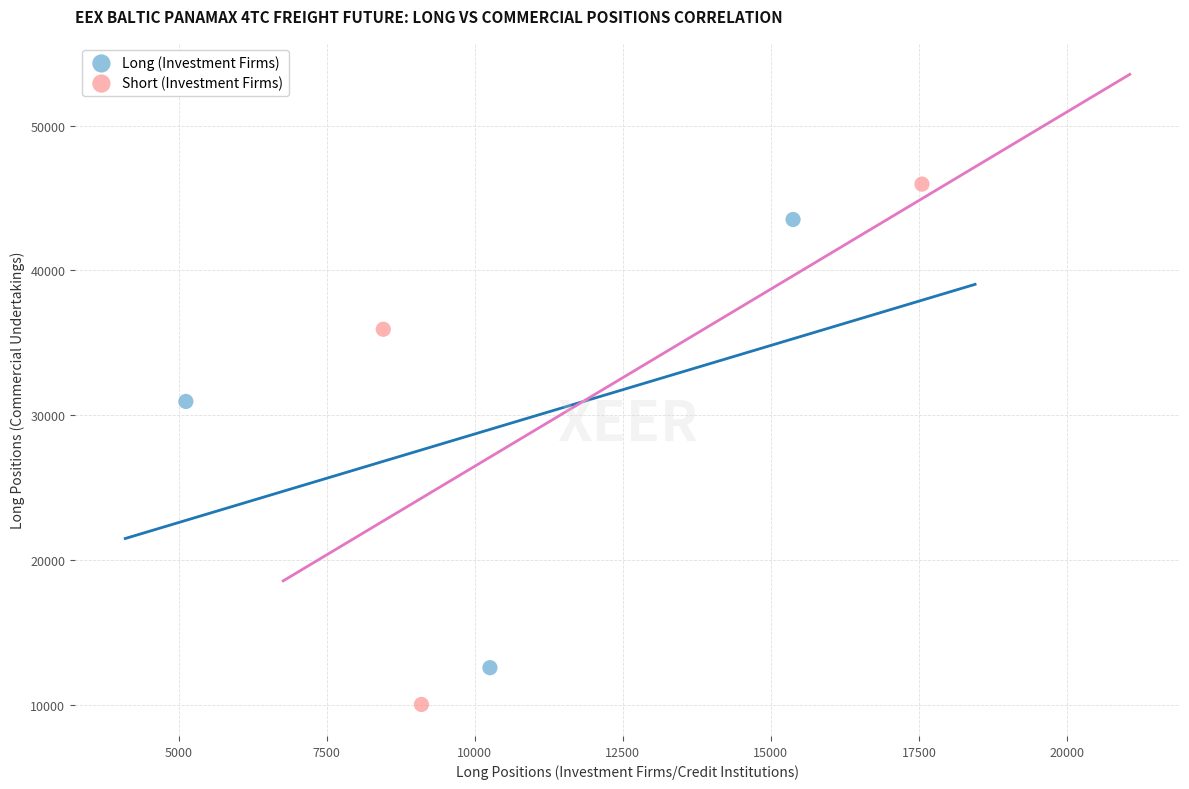

What are all the series names shown in the legend?

Long (Investment Firms), Short (Investment Firms)